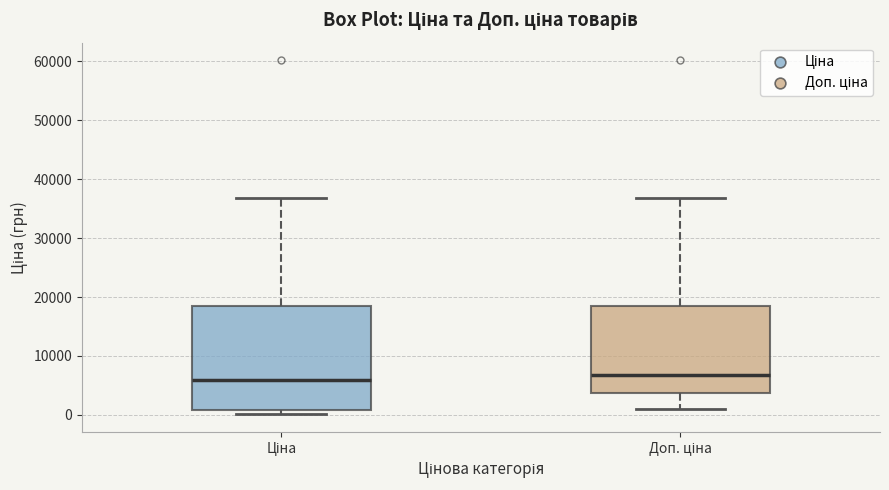

Reading left to right, read every box against the y-axis: the position of its median line, the range the box covers, and the ends of its whiskers. The values are not printed on the chart, so give them approximately, as read against the axis.

Ціна: median 6000, box 1000 to 18000, whiskers 0 to 37000
Доп. ціна: median 7000, box 4000 to 18000, whiskers 1000 to 37000